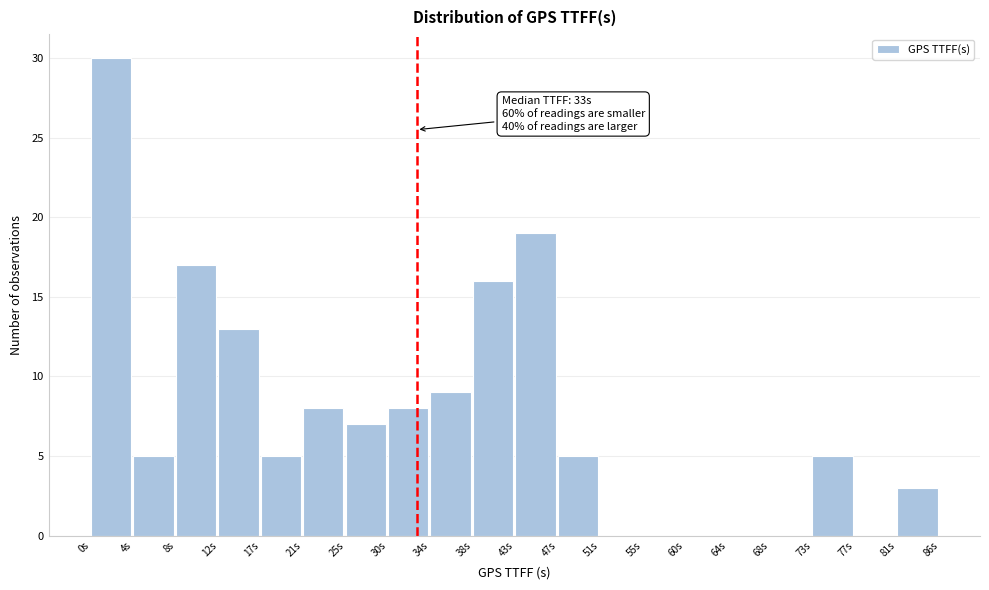

Over which range of the x-axis is the bar tallest?

0.0 to 4.3